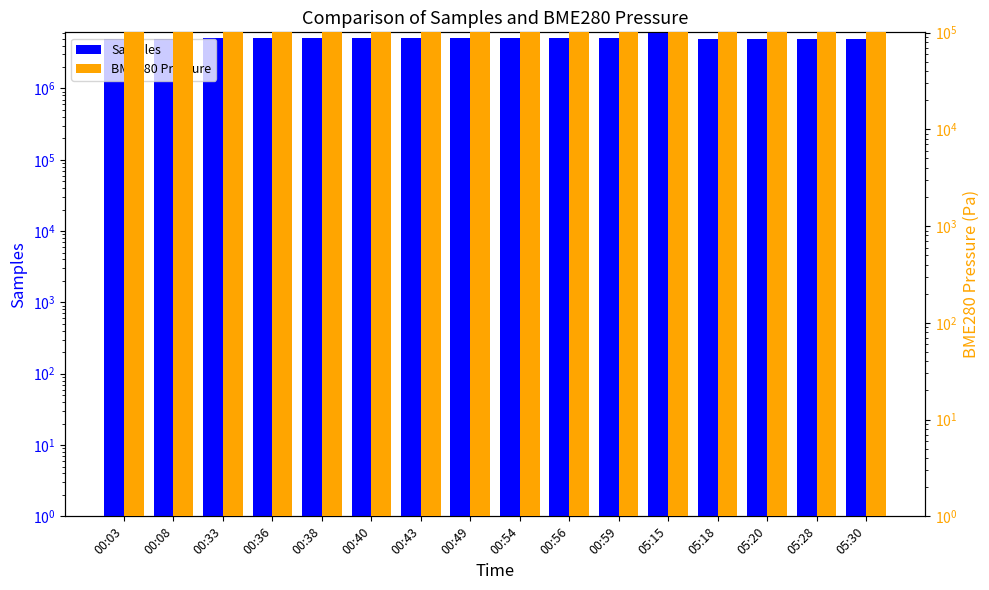

Reading right to left, extract all data points from this chart.

Samples: 4897110.0	4896862.0	4896744.0	4893599.0	6067271.0	5051773.0	5051590.0	5051730.0	5051958.0	5051734.0	5051980.0	5043488.0	5033846.0	5032349.0	4993787.0	4952333.0
BME280 Pressure: 100616.0	100610.7	100609.8	100613.9	100615.9	100577.4	100570.7	100572.0	100574.7	100573.1	100576.5	100579.0	100574.6	100577.7	100584.2	100581.6